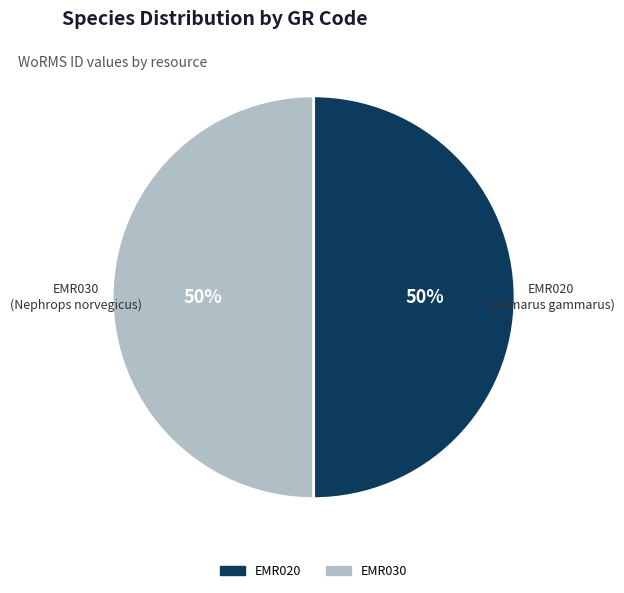

To the nearest percent, what is the average slice percentage?

50%